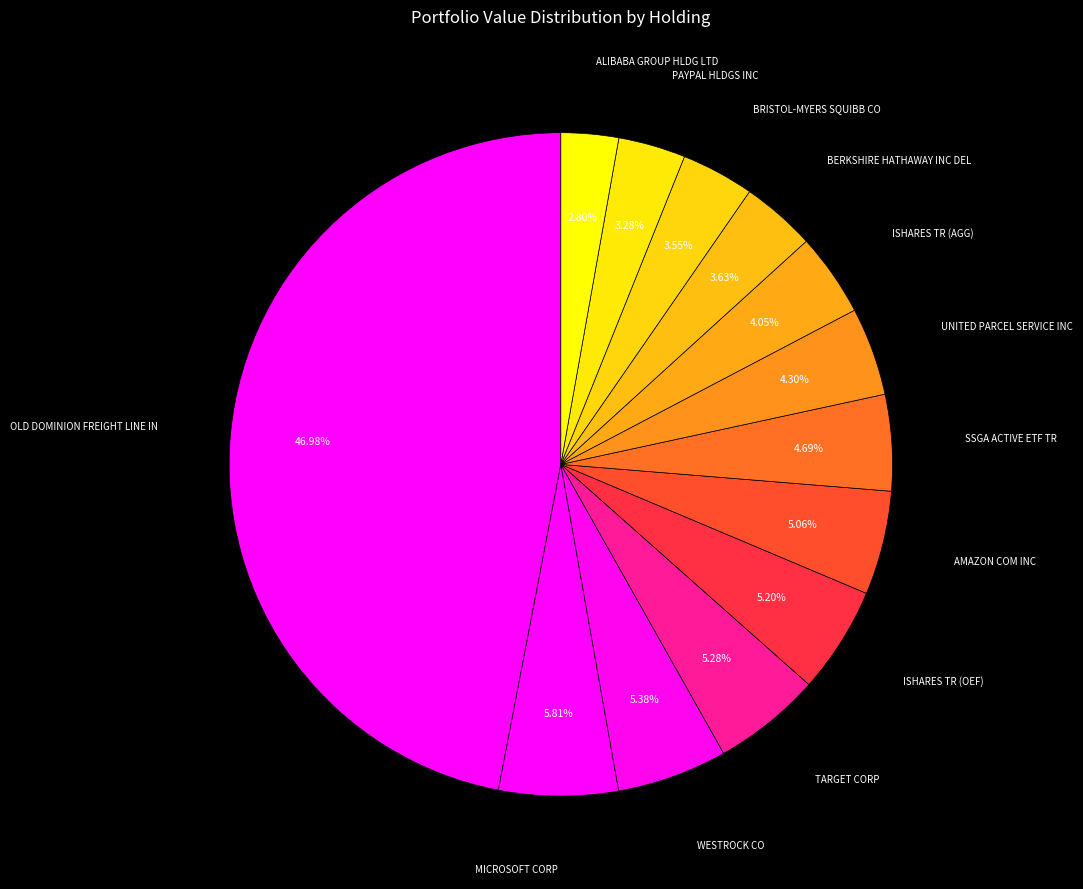

Which category has the biggest portion of the pie?

OLD DOMINION FREIGHT LINE IN